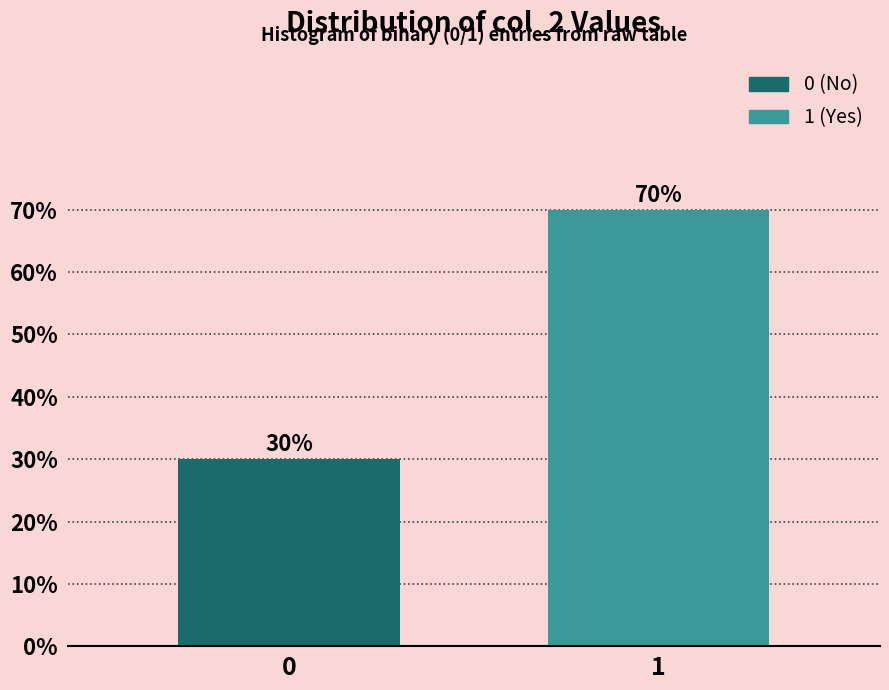

Reading right to left, what are all the values shown in this chart?

1=70	0=30